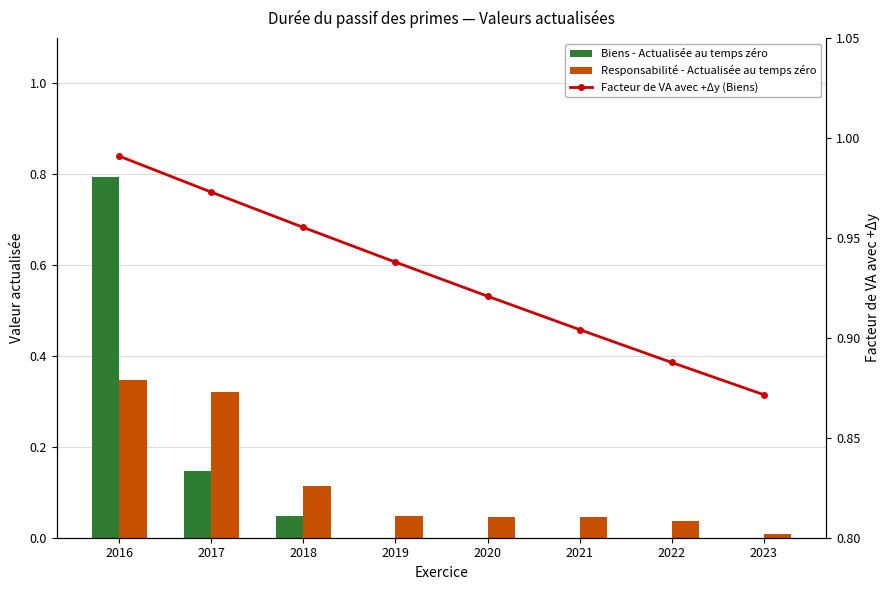

The Biens - Actualisée au temps zéro series shows 0.0 at 2021. True or false?

True